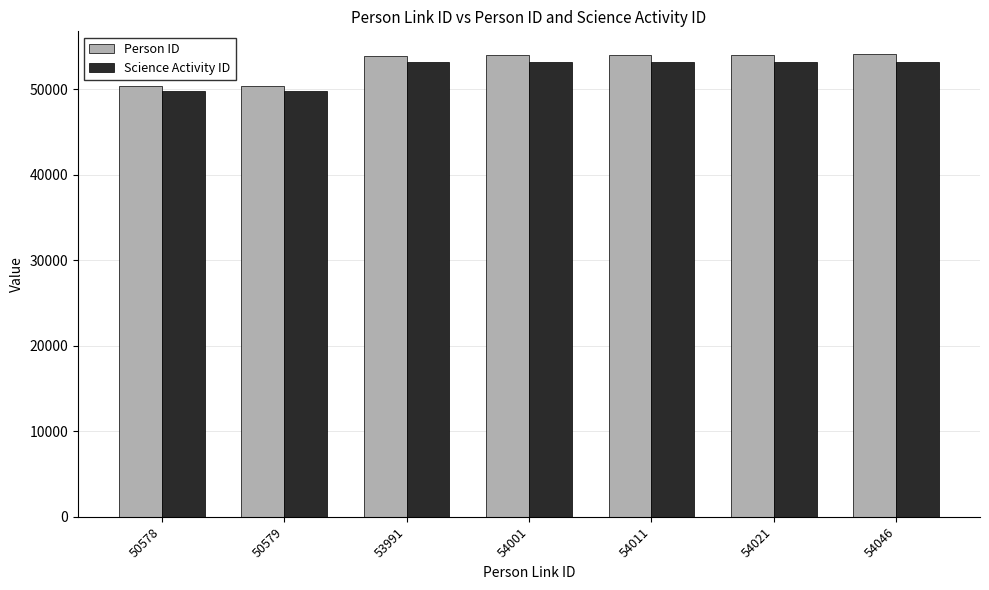

What is the difference between the maximum and second lowest values in the Person ID series?

3745